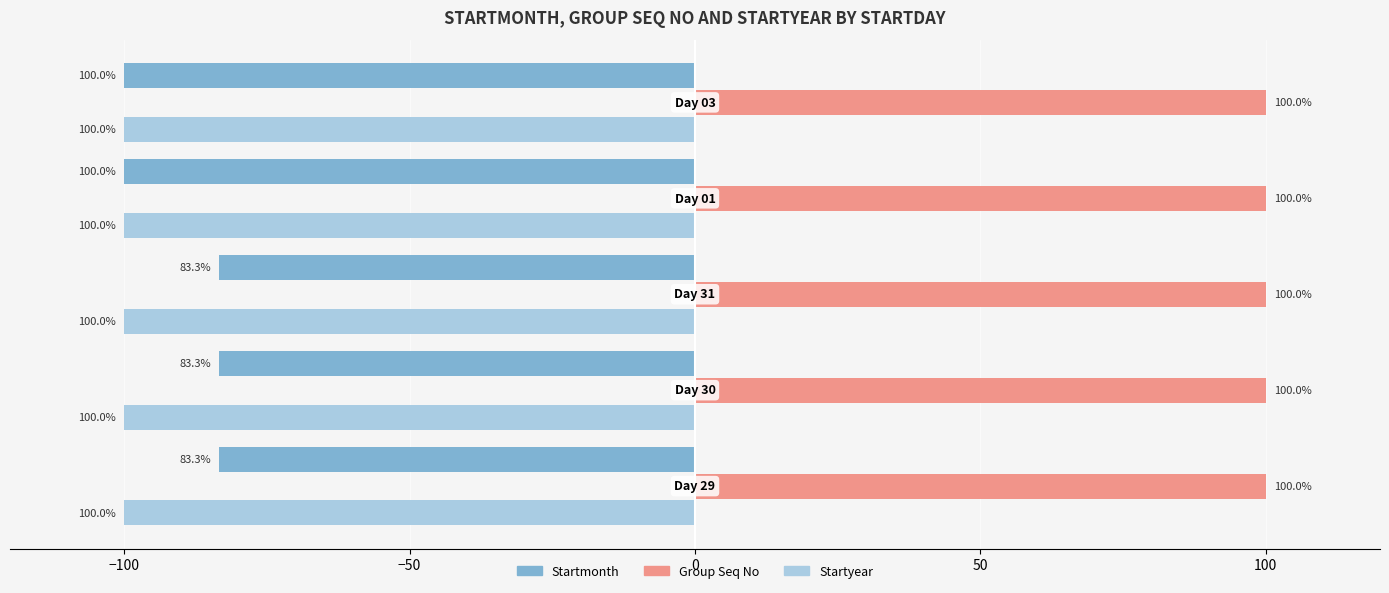

List the series in order of their peak value, highest first.

Group Seq No, Startmonth, Startyear